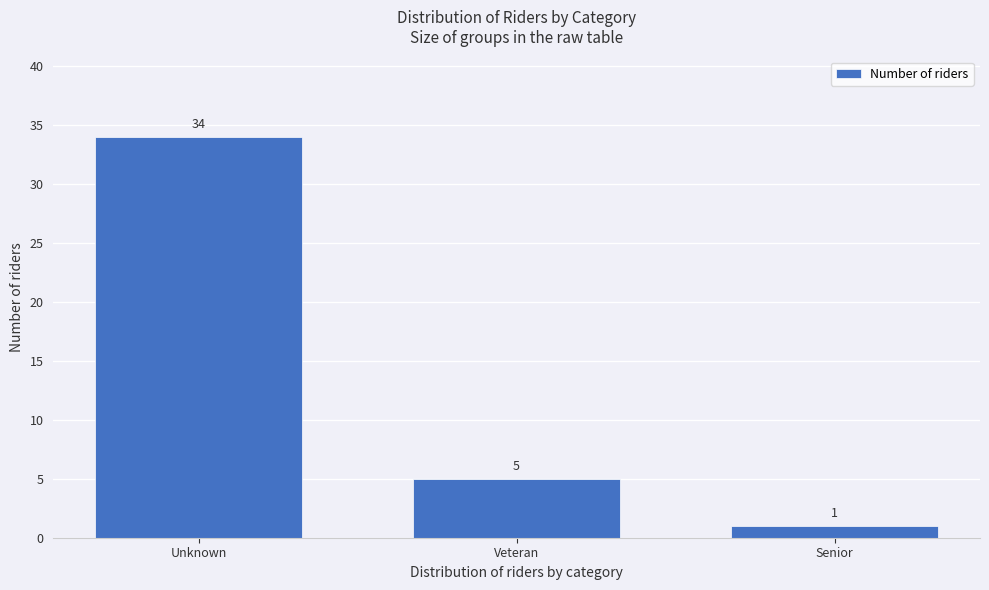

Reading left to right, list all the values displayed in this chart.

34	5	1